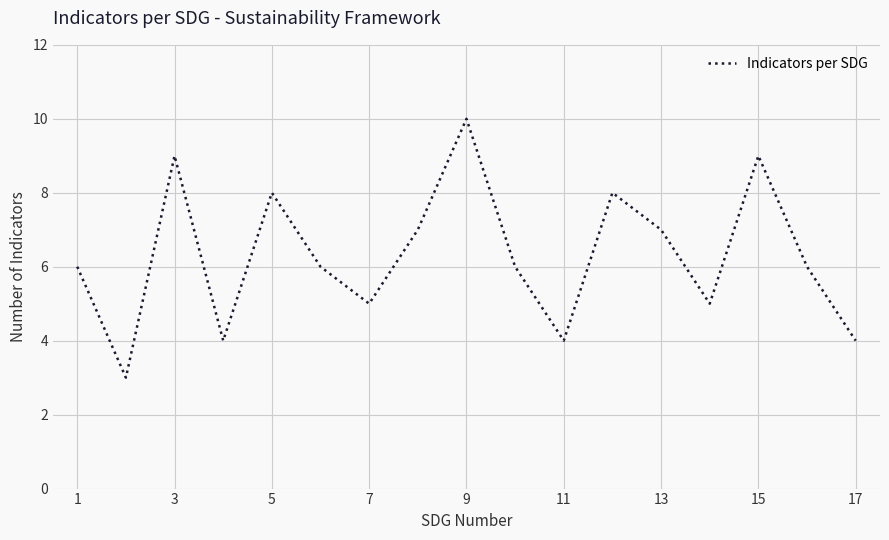

What is the greatest value displayed?

10